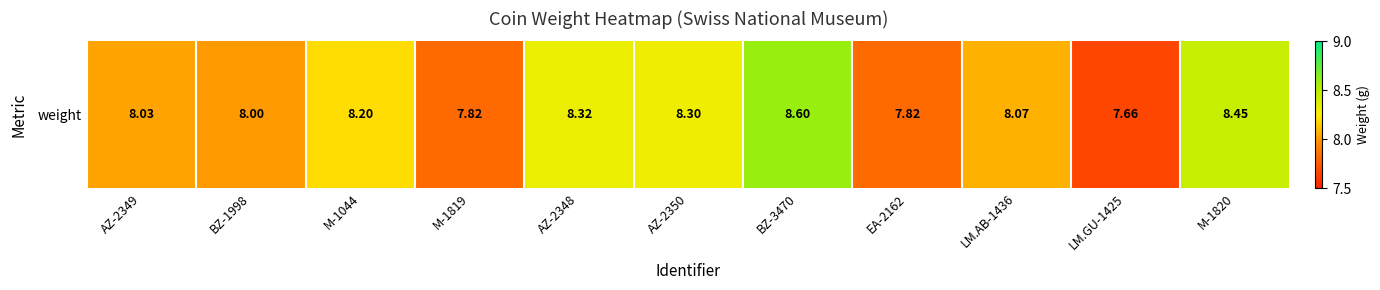

True or false: the data shows 8.4 at M-1820.

True